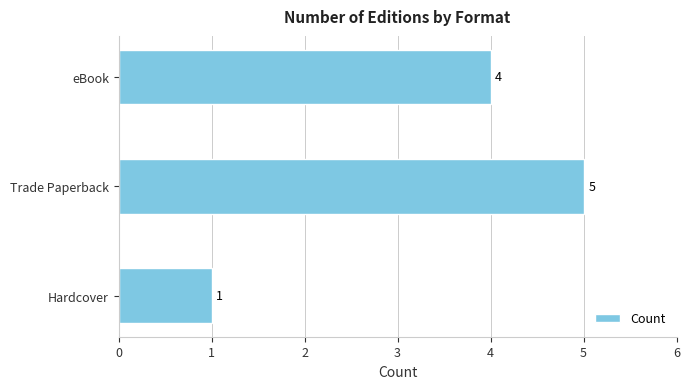

Reading bottom to top, transcribe all the data shown in this chart.

1	5	4